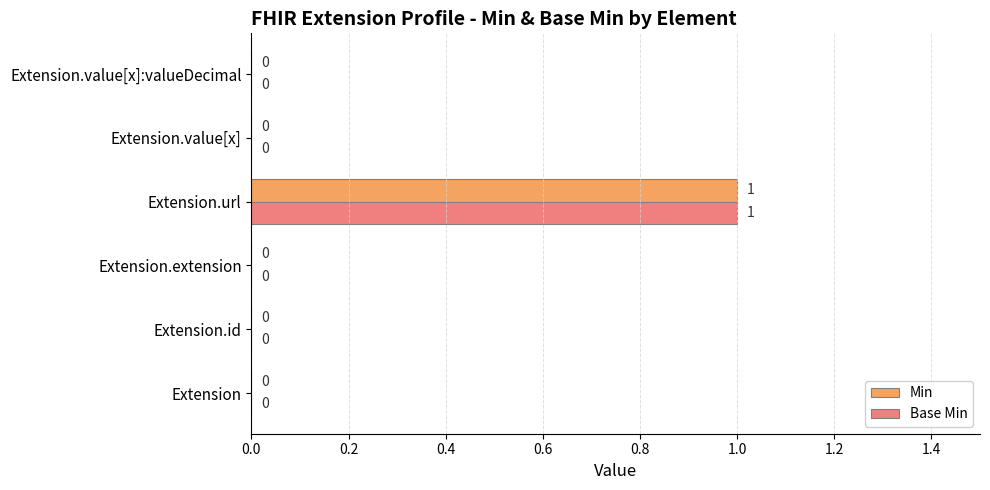

How many categories are shown in the chart?

6